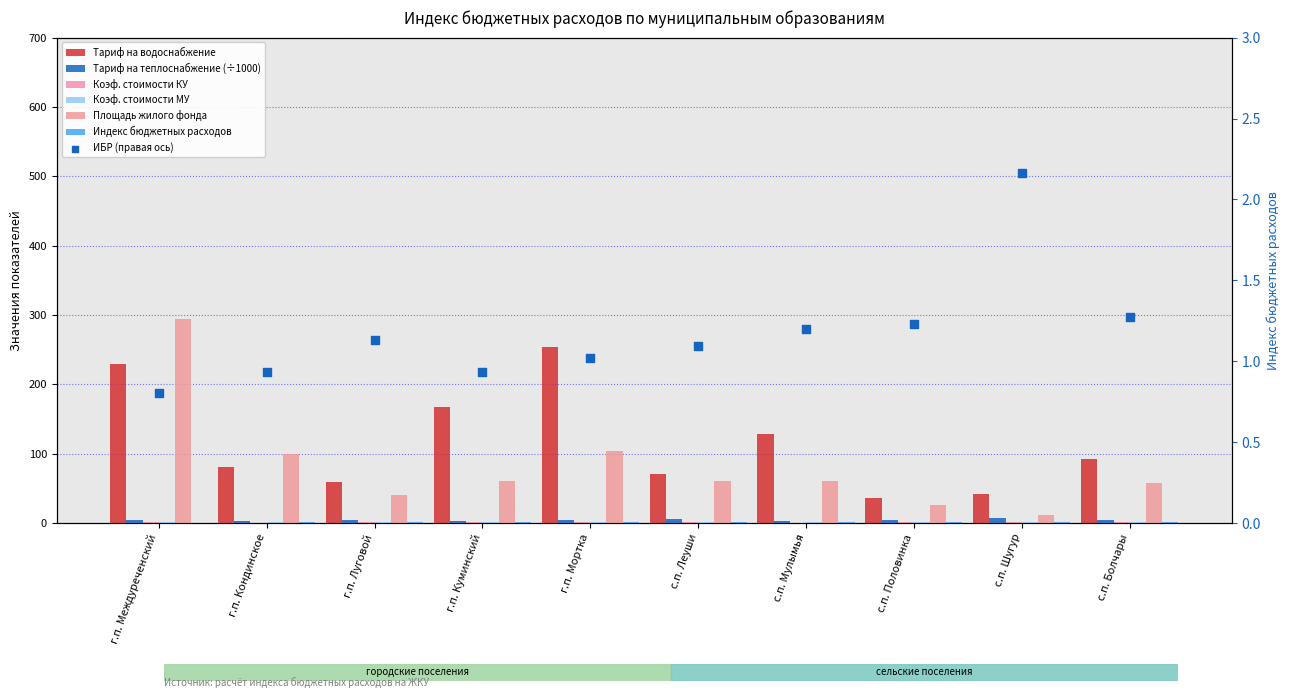

What is the total value across all series at г.п. Кондинское?

186.5